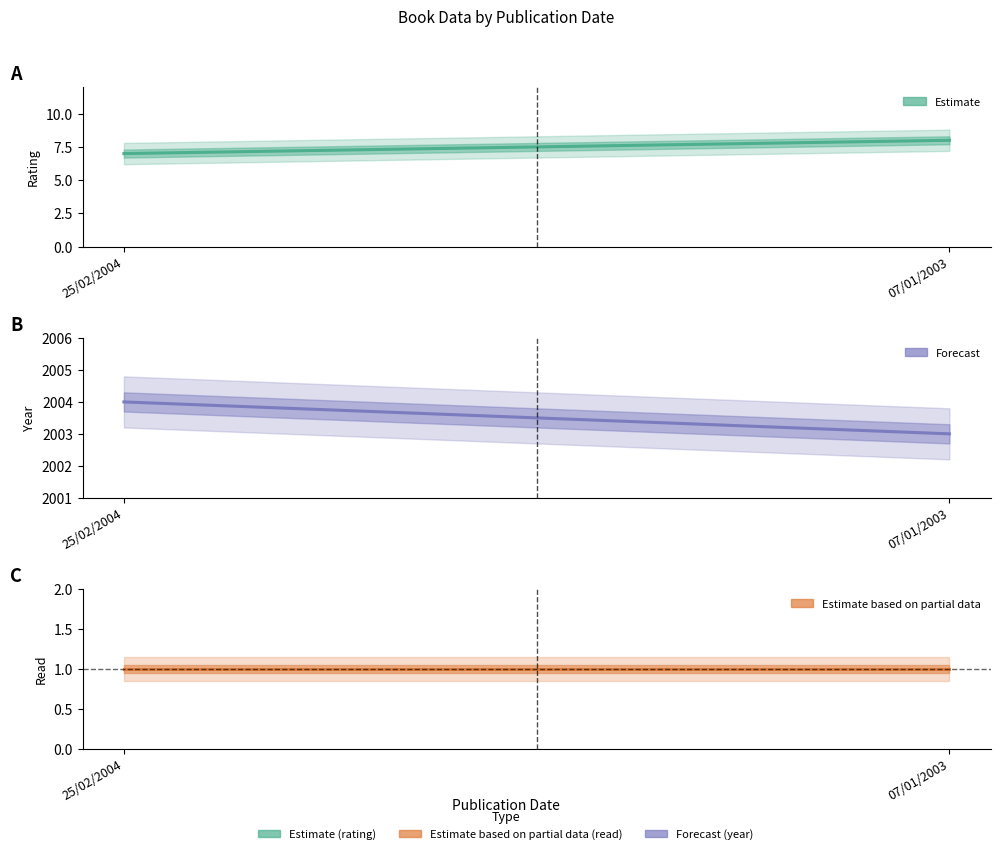

What is the spread (max minus min) of values at 25/02/2004?

2003